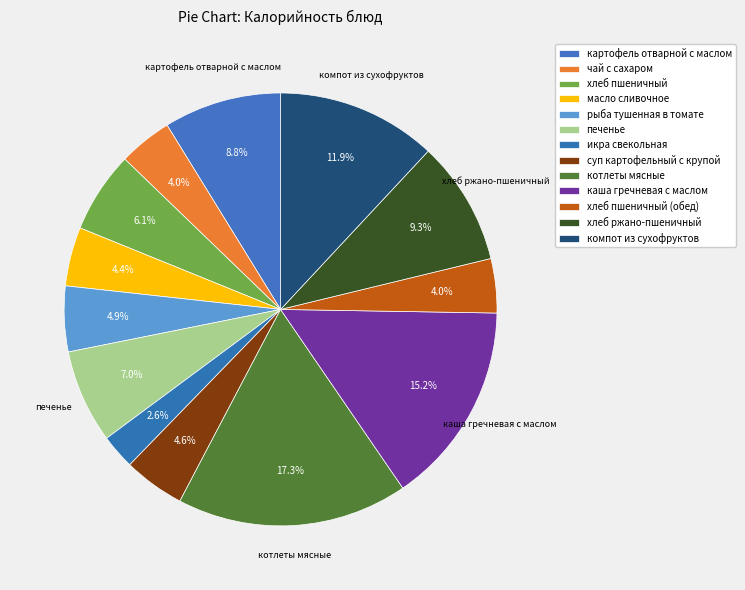

To the nearest percent, what percentage of the pie is котлеты мясные?

17%